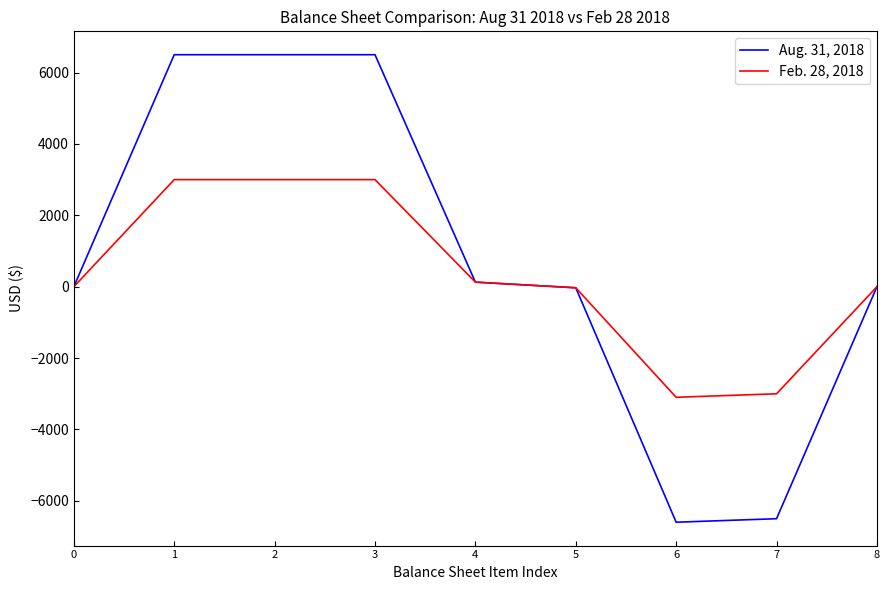

Rank the series by their maximum value, from lowest to highest.

Feb. 28, 2018, Aug. 31, 2018